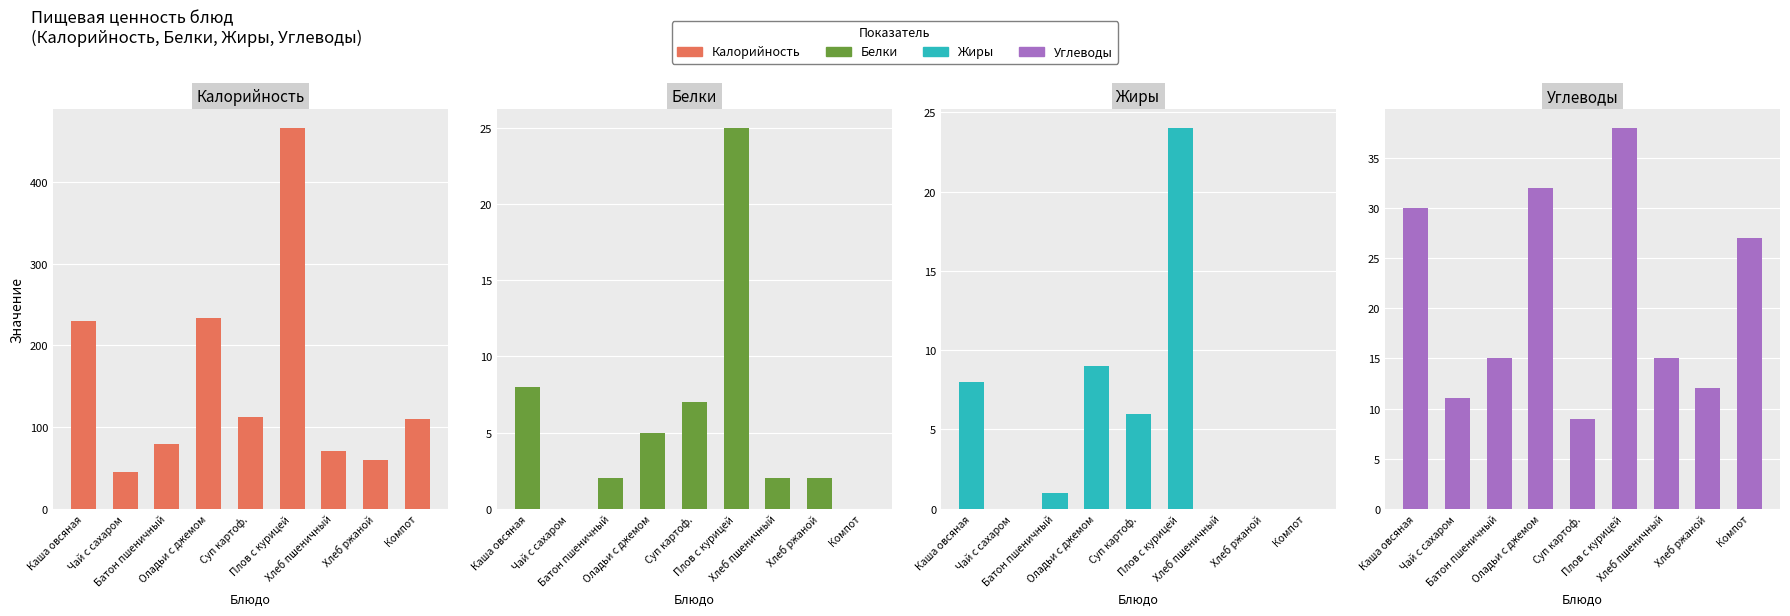

What are all the series names shown in the legend?

Калорийность, Белки, Жиры, Углеводы